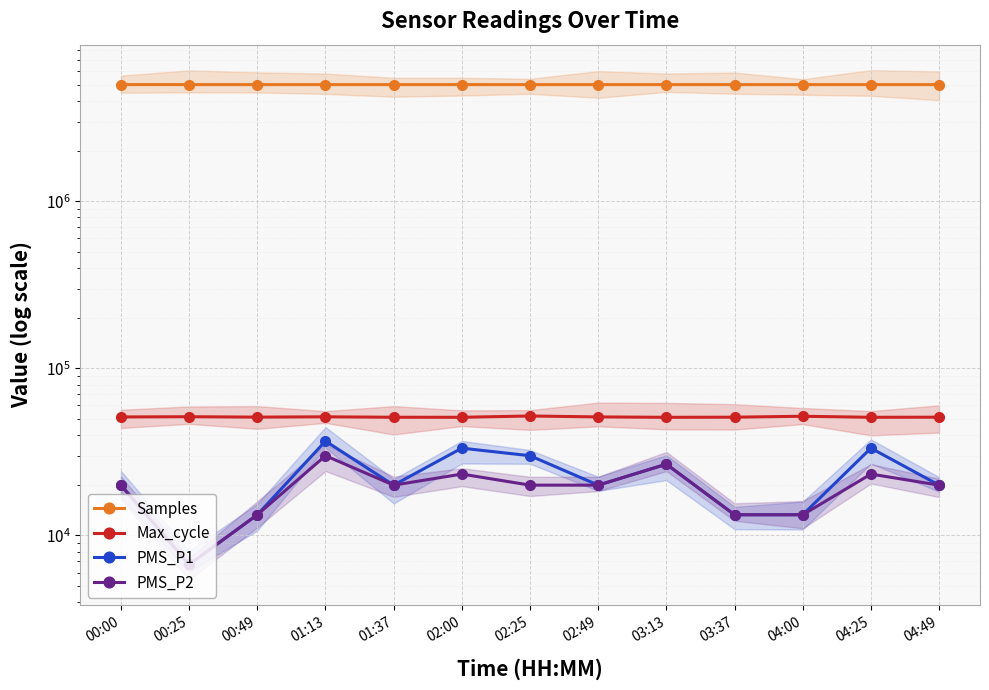

What are all the series names shown in the legend?

Samples, Max_cycle, PMS_P1, PMS_P2